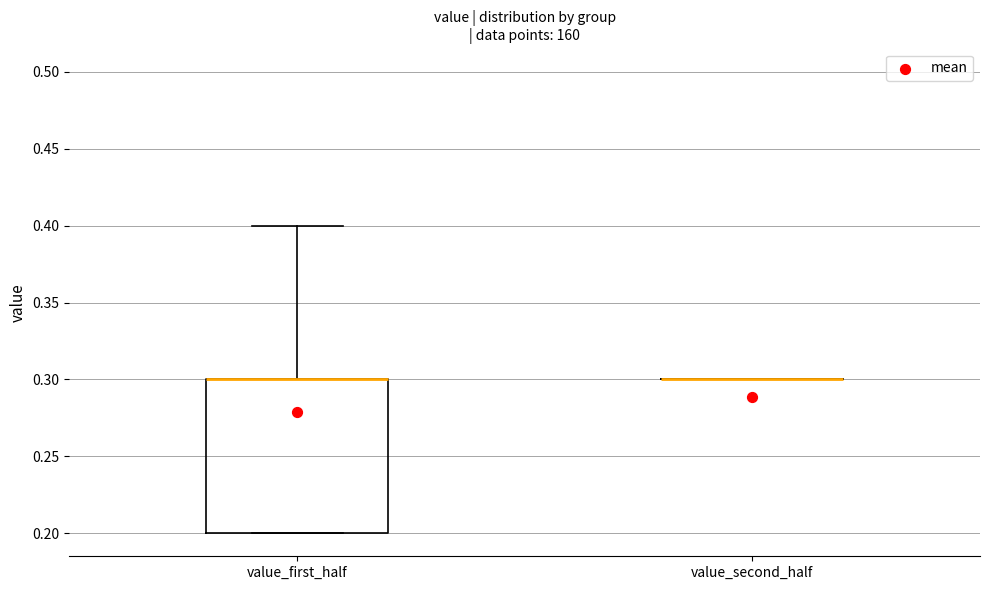

Reading left to right, transcribe this box plot: for each box, give where its median line is, the range the box spans, and where its two whiskers end, as read against the y-axis. The values are not printed on the chart, so give them approximately, as read against the axis.

value_first_half: median 0.3 (drawn on the box's upper edge), box 0.2 to 0.3, whiskers 0.2 to 0.4
value_second_half: box collapsed to a line at 0.3, whiskers 0.3 to 0.3